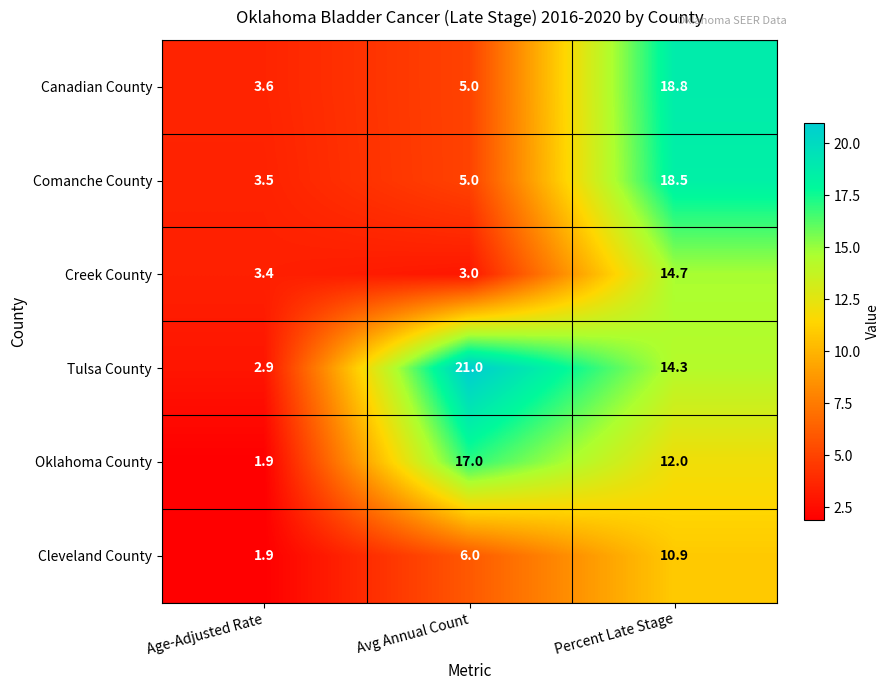

List the series in order of their peak value, highest first.

Tulsa County, Canadian County, Comanche County, Oklahoma County, Creek County, Cleveland County